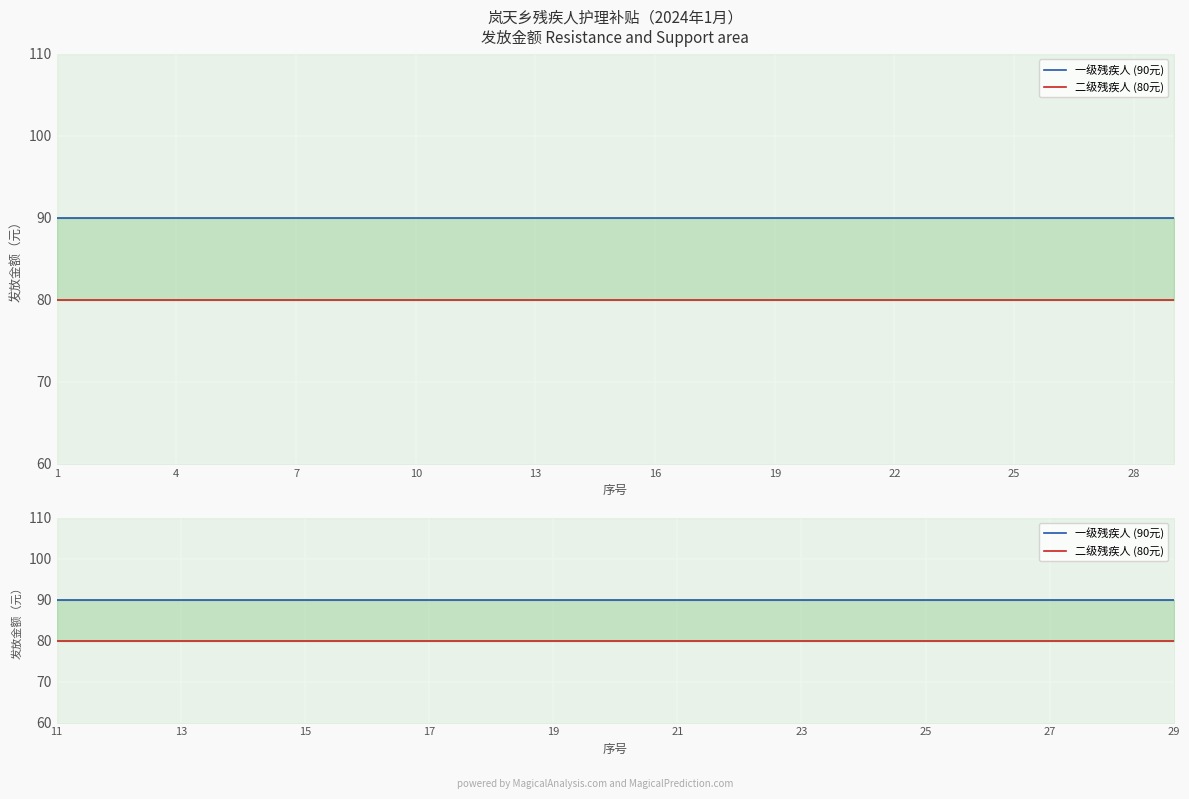

The value of 一级残疾人 (90元) at 19 is 50. True or false?

False